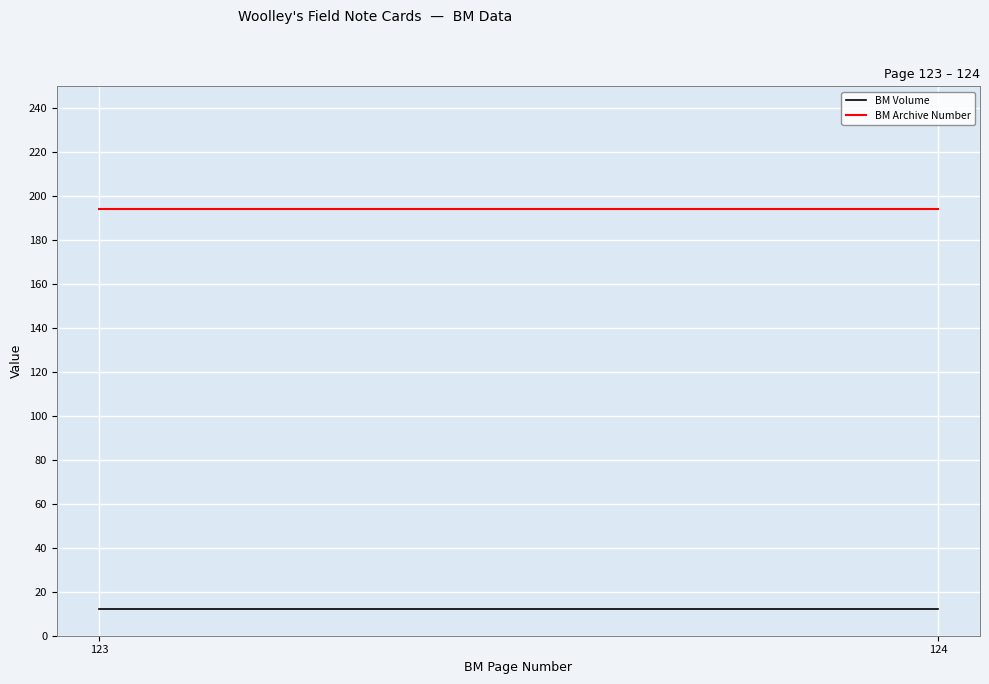

Is this an area chart (filled region under the line)?

No